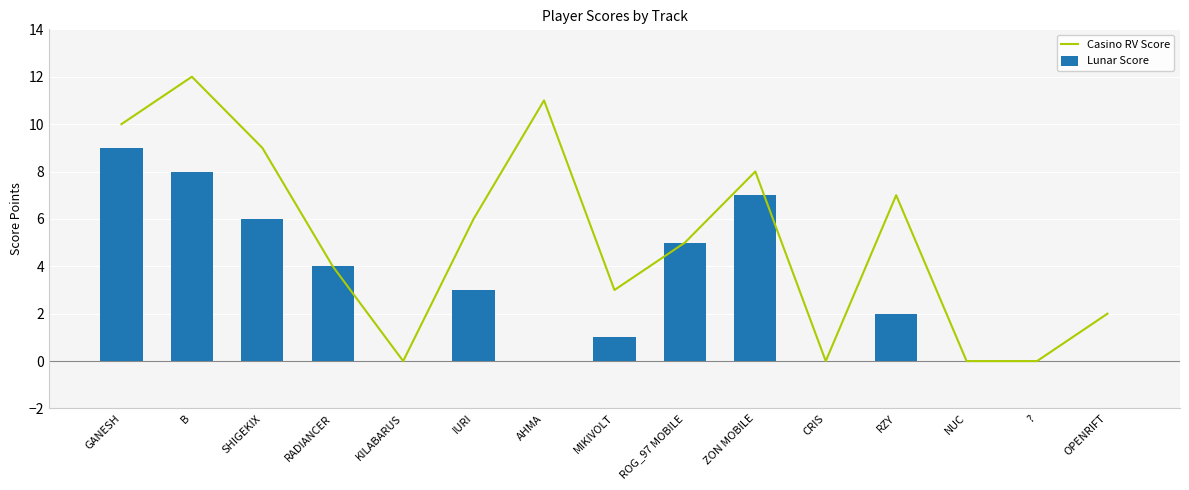

What is the label of the 10th bar from the right?

IURI